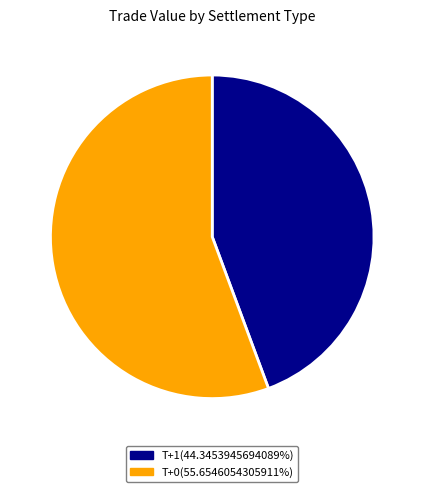

Does any single category account for the majority?

Yes